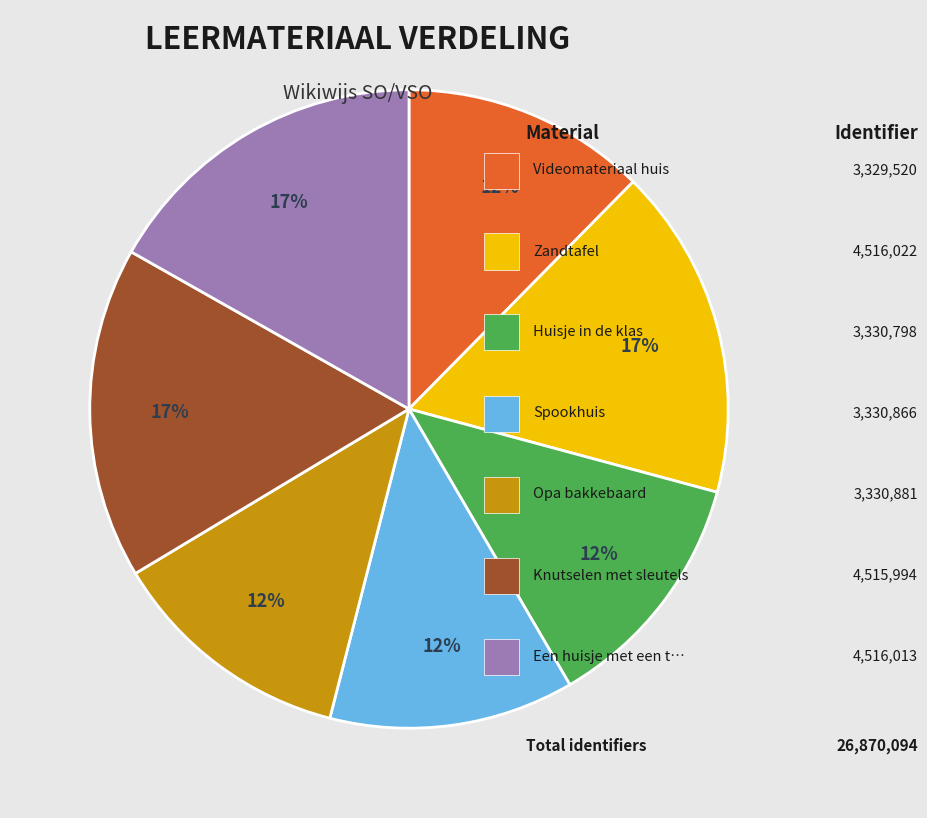

Is there a majority slice in this chart?

No